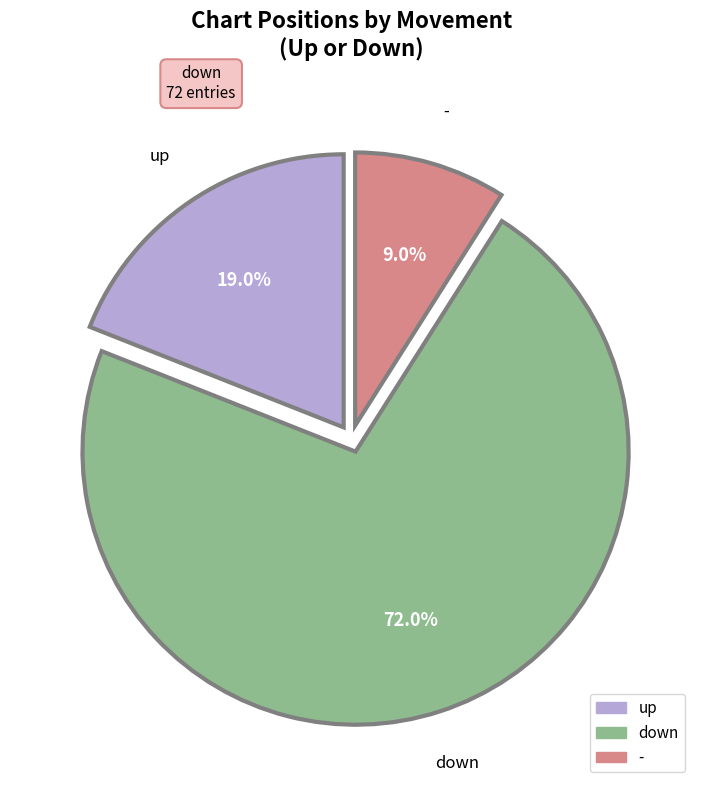

Combined, what portion of the pie is down and -?

81.0%